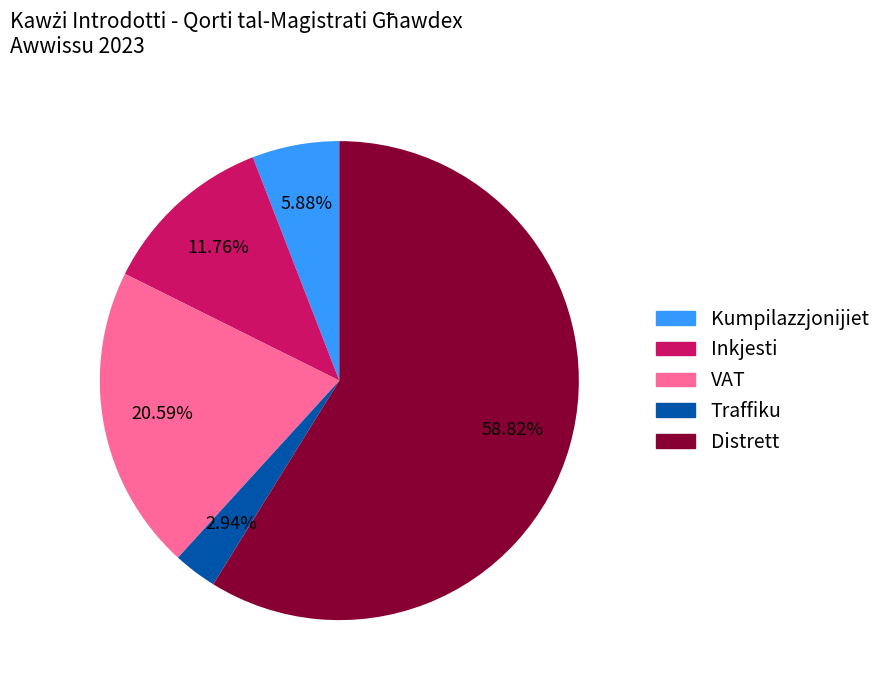

Is it true that Distrett is 59% of the pie?

True